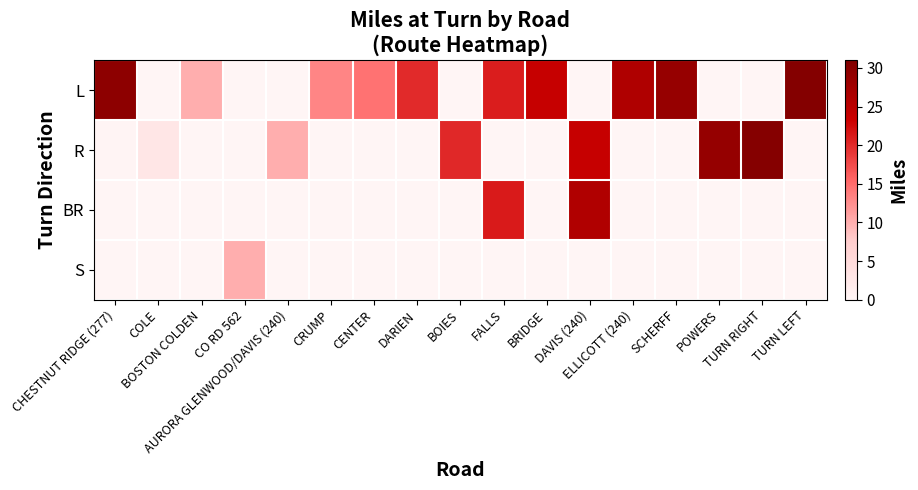

What is the total value across all series at BOSTON COLDEN?

10.0